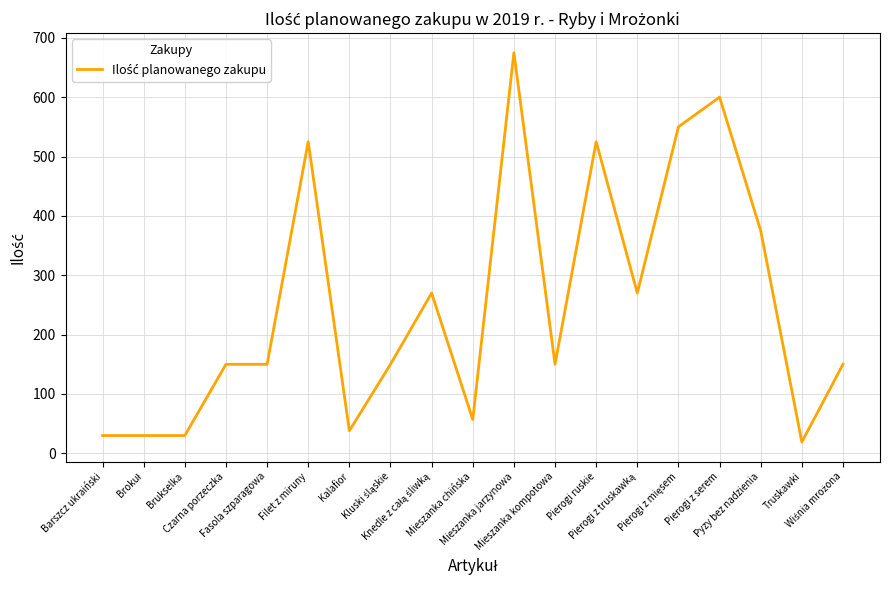

True or false: there are more than 2 points higher than both neighbors.

True